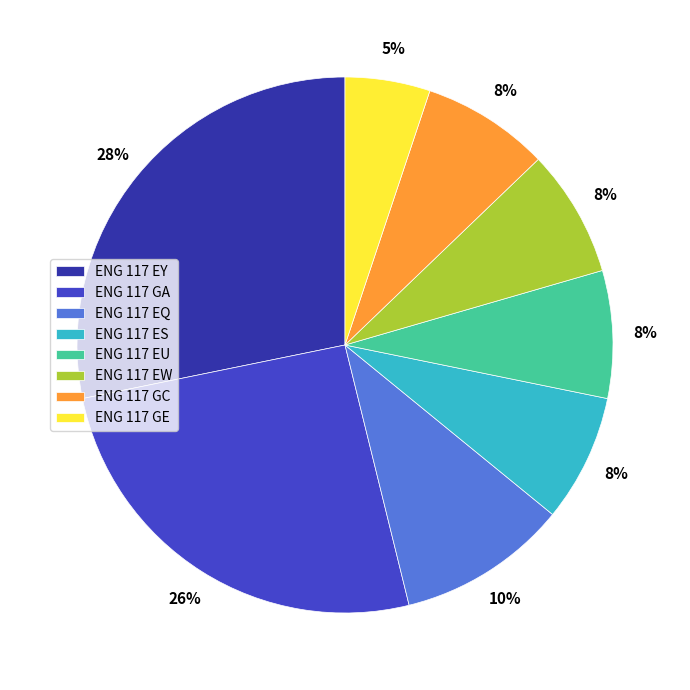

How many slices are in this pie chart?

8